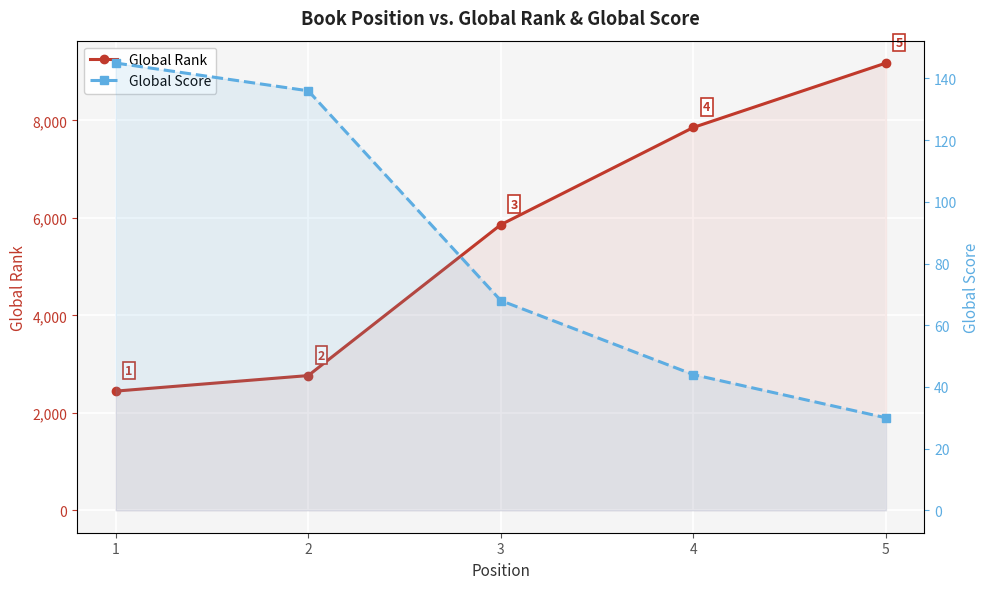

What is the difference between the second highest and second lowest values in the Global Score series?

92